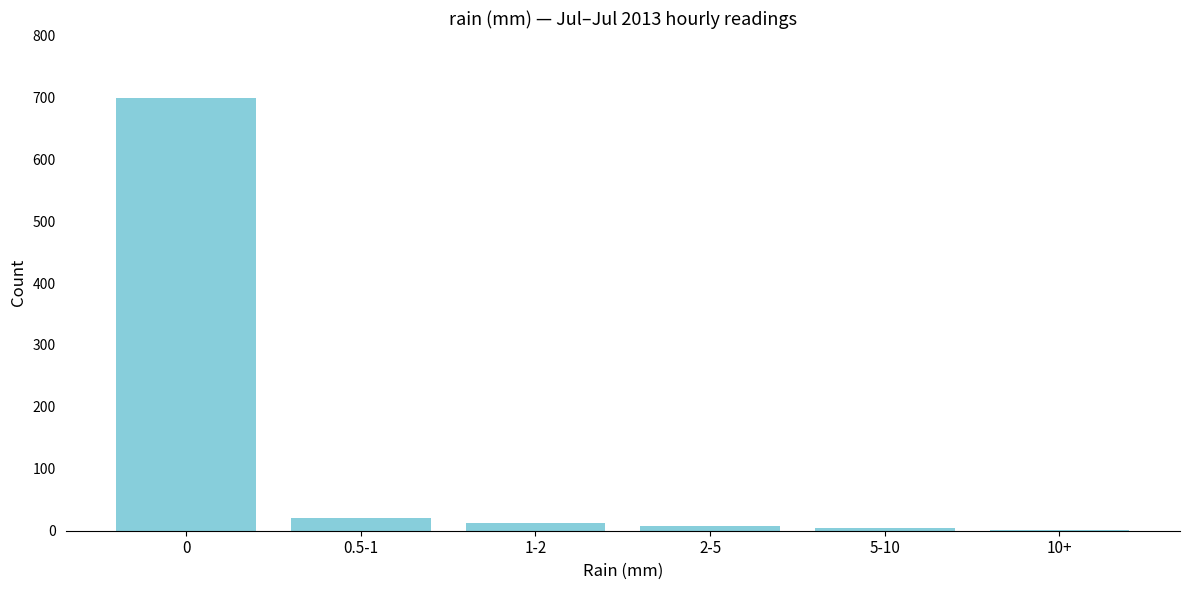

Is it true that the value at 0.5-1 is 20?

True